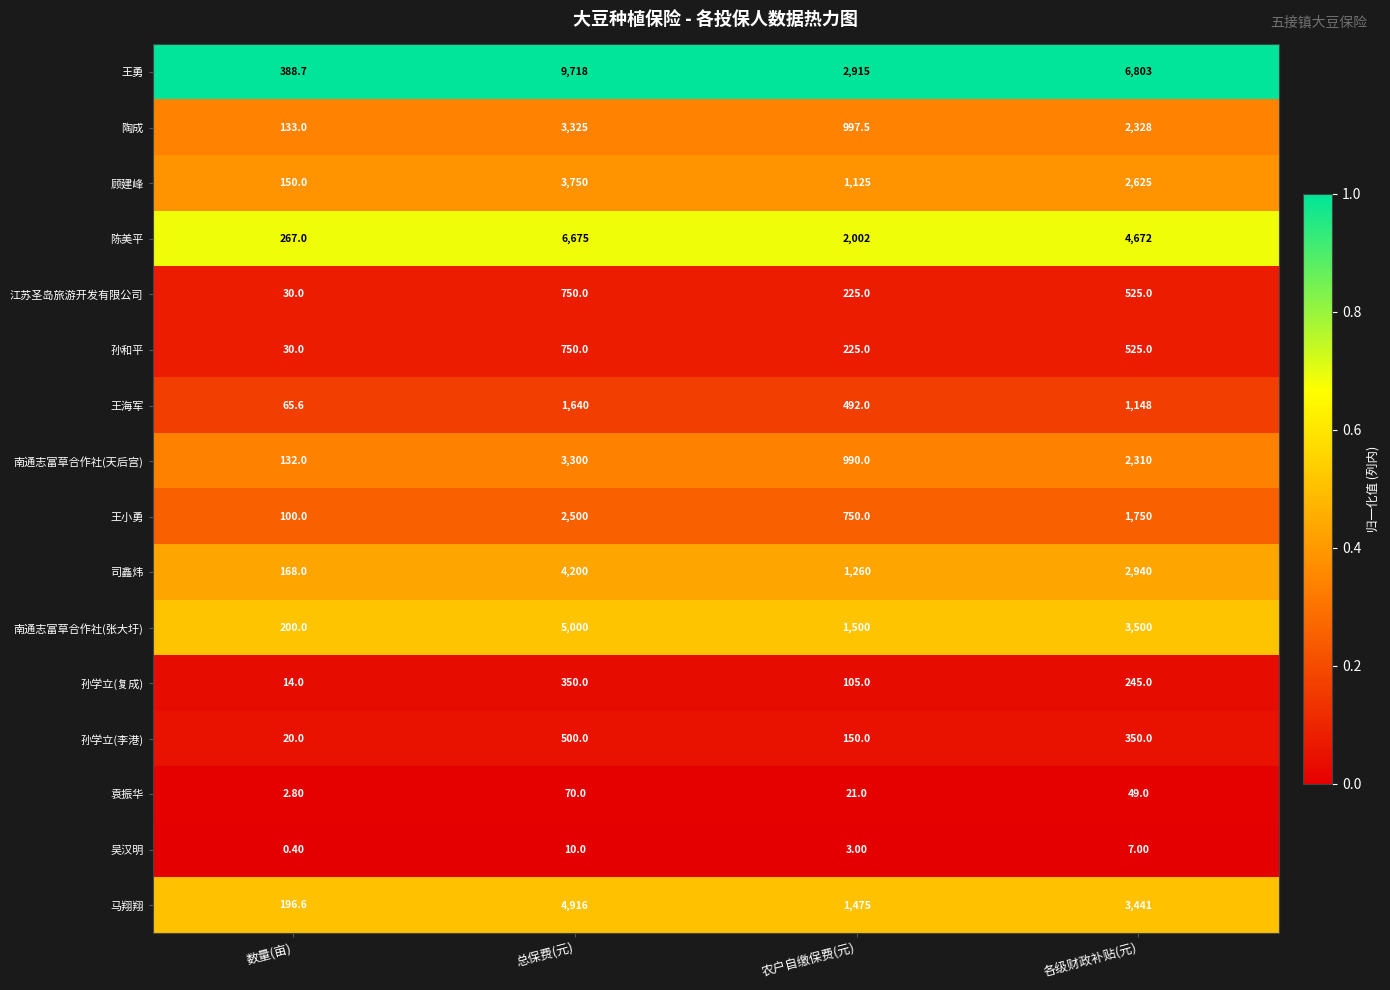

Rank the categories by 王小勇 value from highest to lowest.

总保费(元), 各级财政补贴(元), 农户自缴保费(元), 数量(亩)